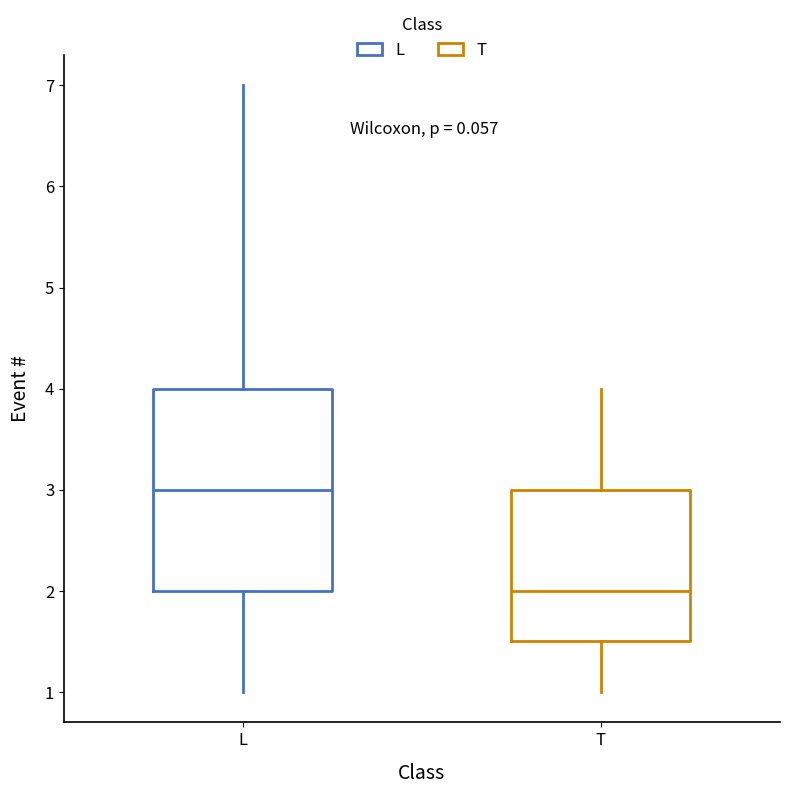

Reading left to right, transcribe this box plot: for each box, give where its median line is, the range the box spans, and where its two whiskers end, as read against the y-axis. The values are not printed on the chart, so give them approximately, as read against the axis.

L: median 3.0, box 2.0 to 4.0, whiskers 1.0 to 7.0
T: median 2.0, box 1.5 to 3.0, whiskers 1.0 to 4.0